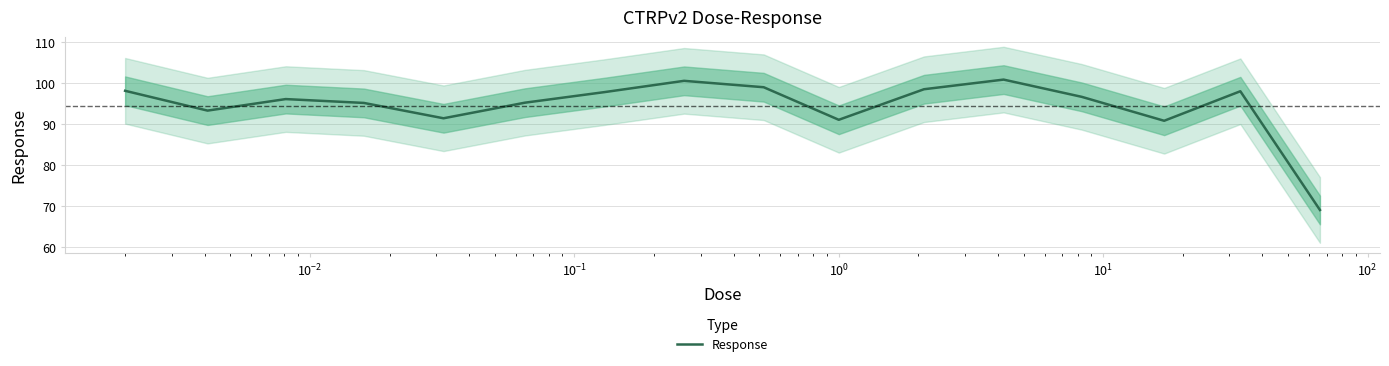

Is it true that the value at $\mathdefault{10^{-2}}$ is 96.2?

True